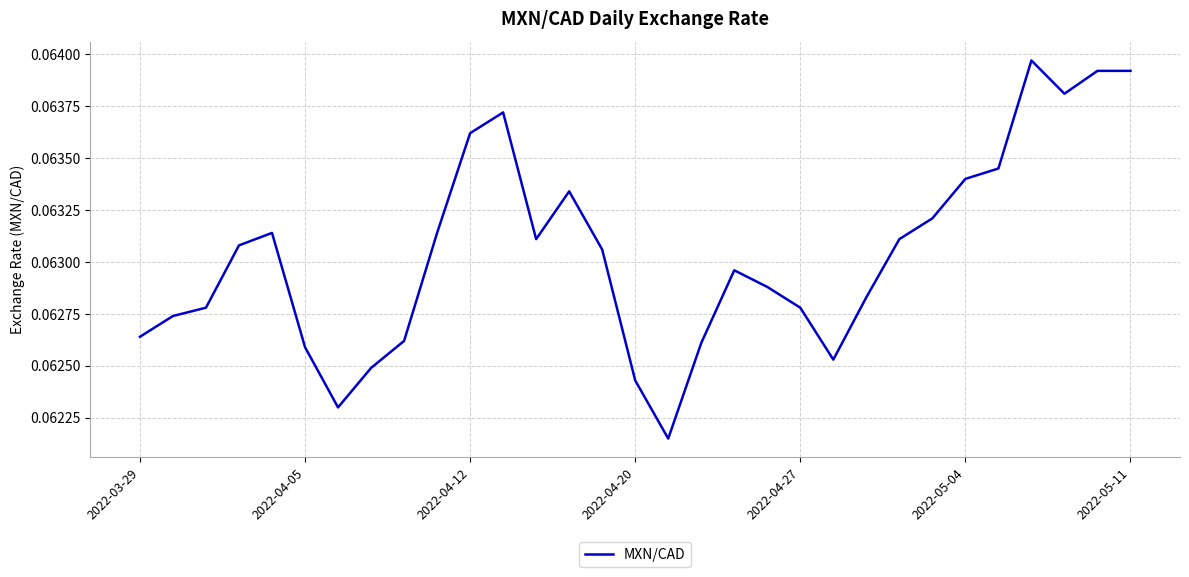

True or false: the data has more than 0 interior local peaks.

True